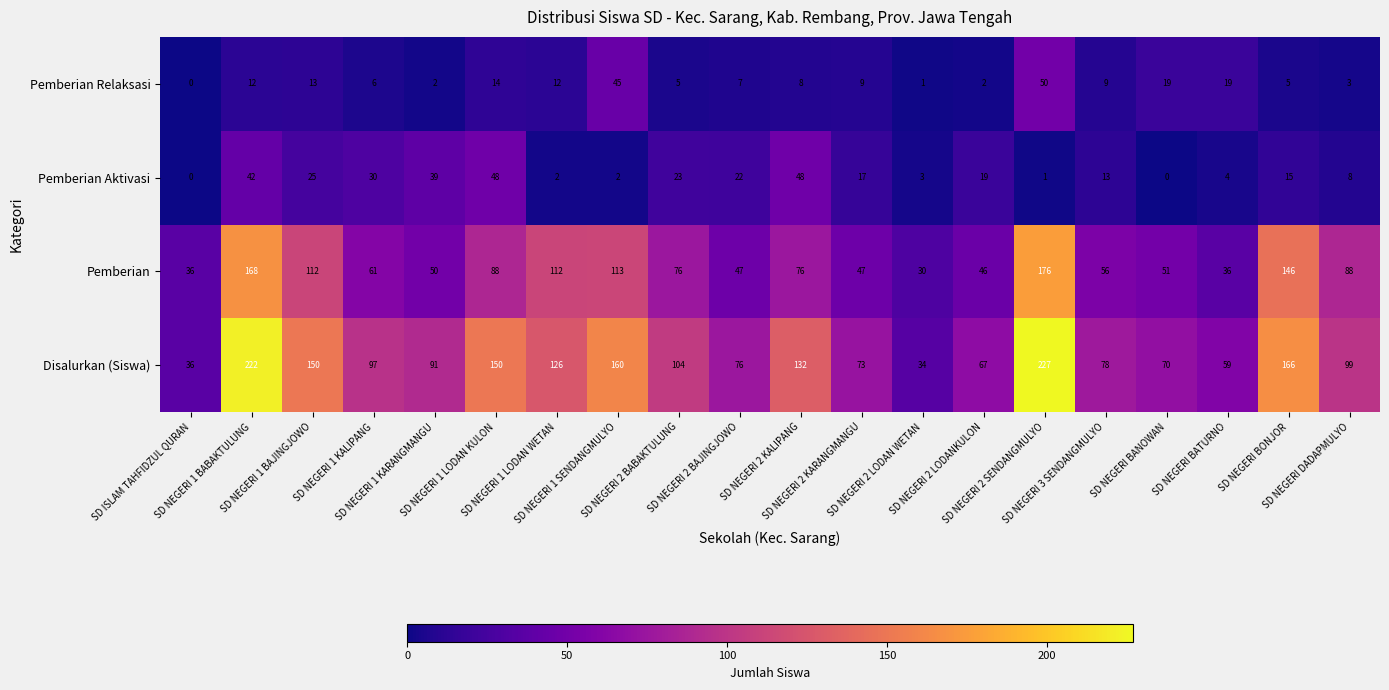

Which series has the largest total across all categories?

Disalurkan (Siswa)